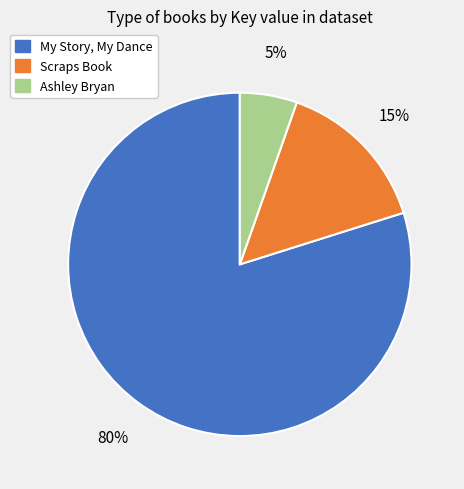

To the nearest percent, what portion does My Story, My Dance represent?

80%